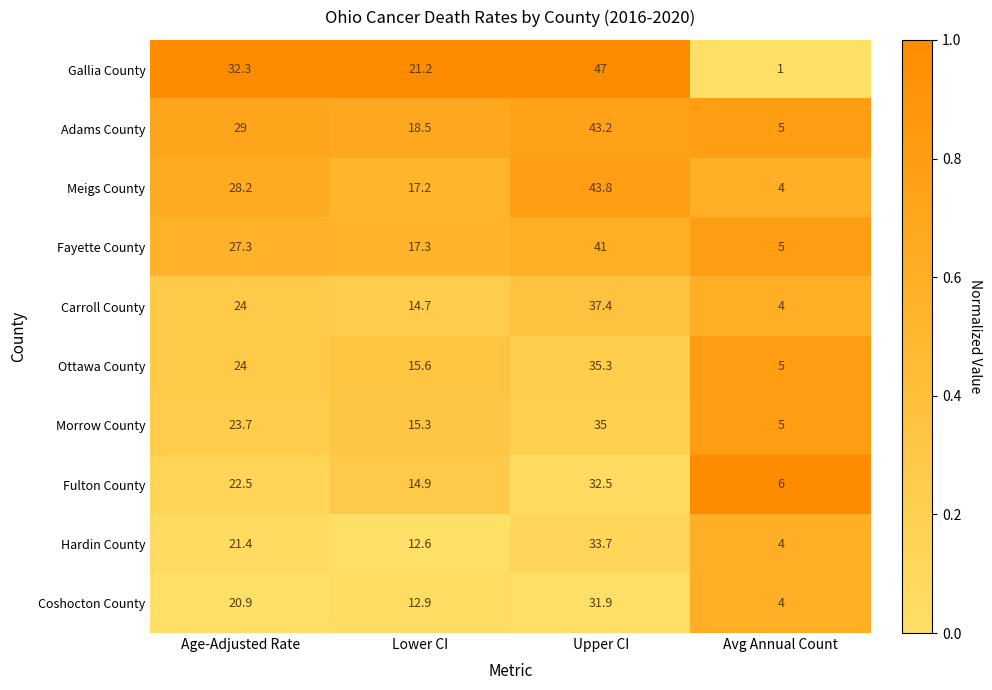

Which series has the largest range (max minus min)?

Gallia County